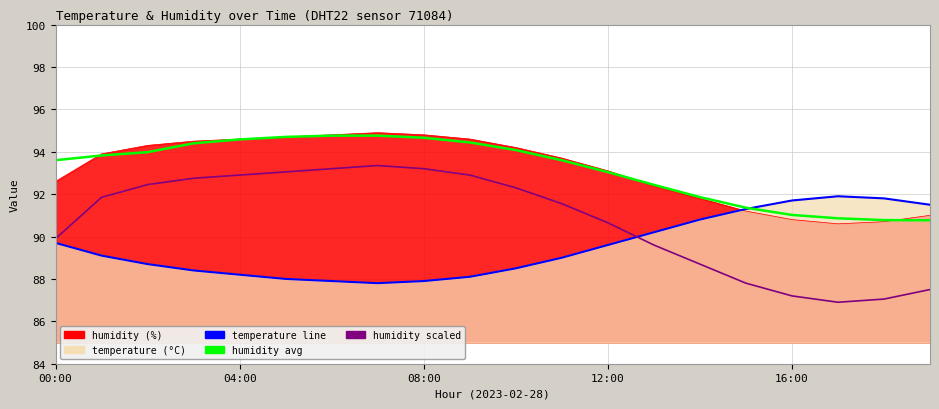

What is the average value of the humidity_scaled series?

90.7